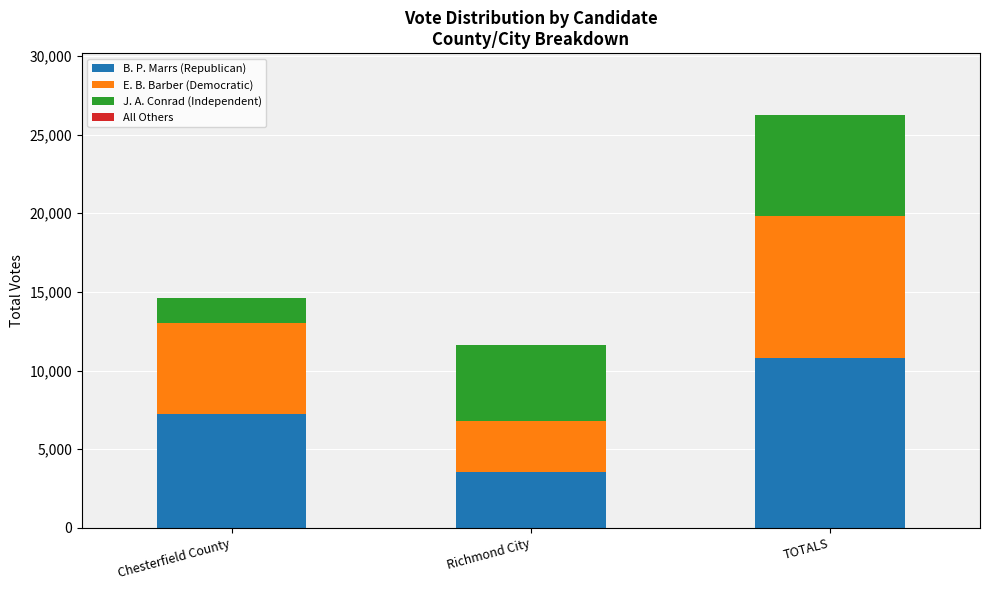

What is the sum of all B. P. Marrs (Republican) values?

21576